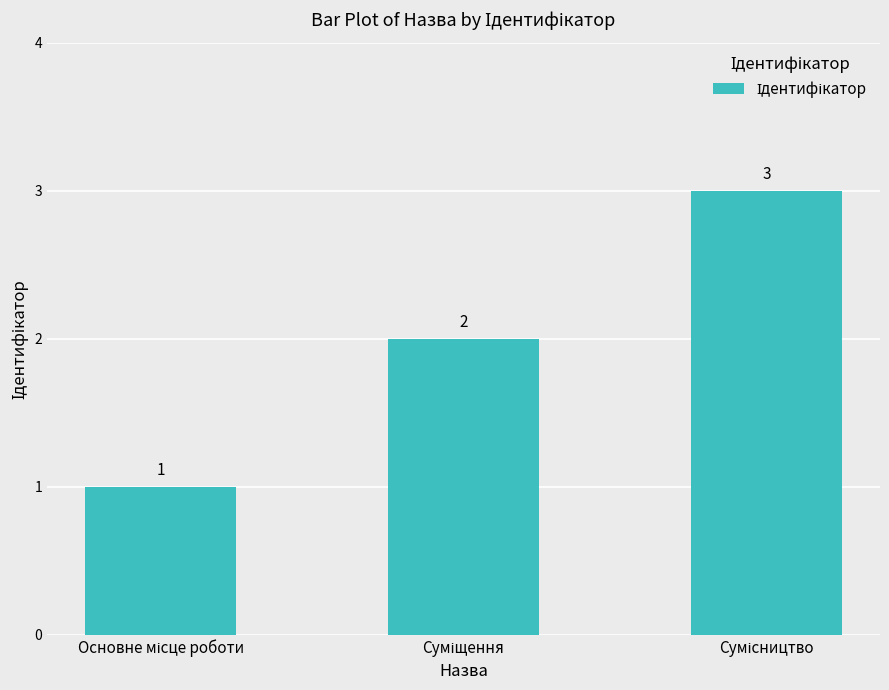

Reading right to left, transcribe all the data shown in this chart.

3	2	1